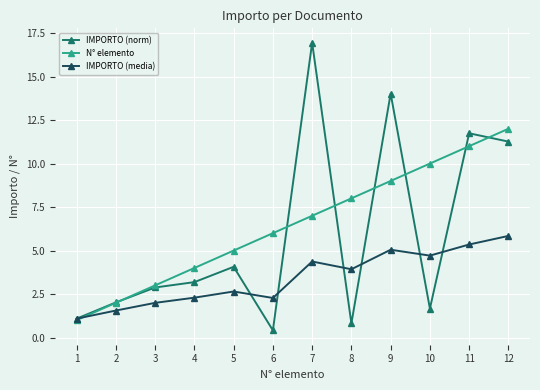

What is the difference between the highest and lowest values at 9?

9.0